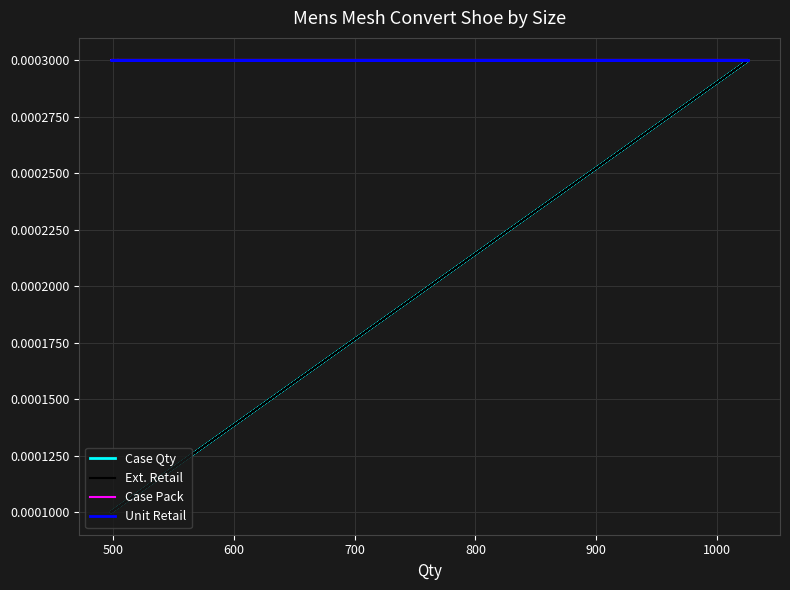

Which series has the largest range (max minus min)?

Case Qty